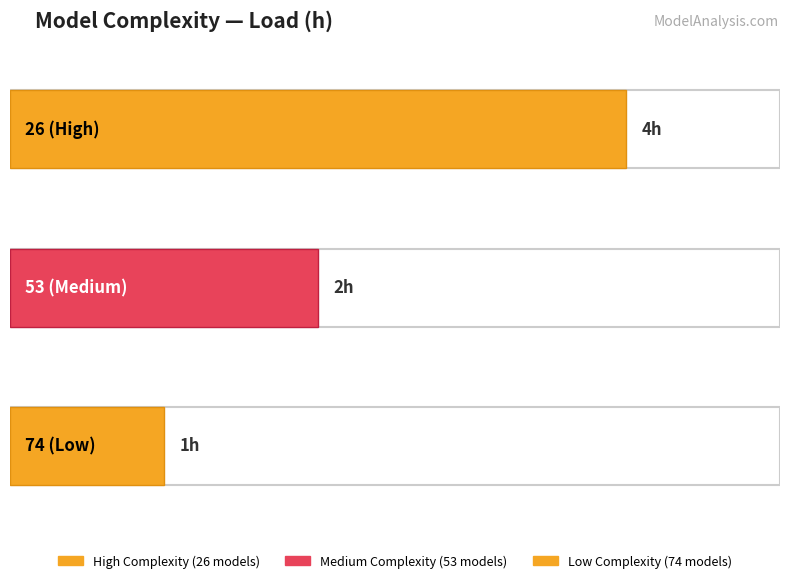

Is it true that the value at 74 (Low) is 1?

True